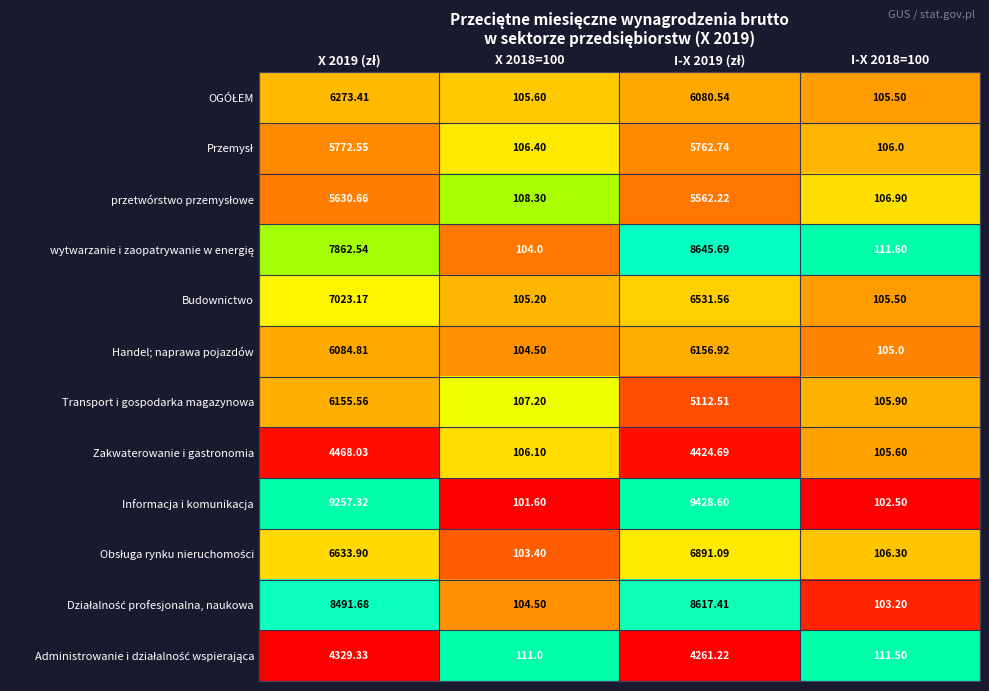

Which series has the widest spread of values?

Informacja i komunikacja